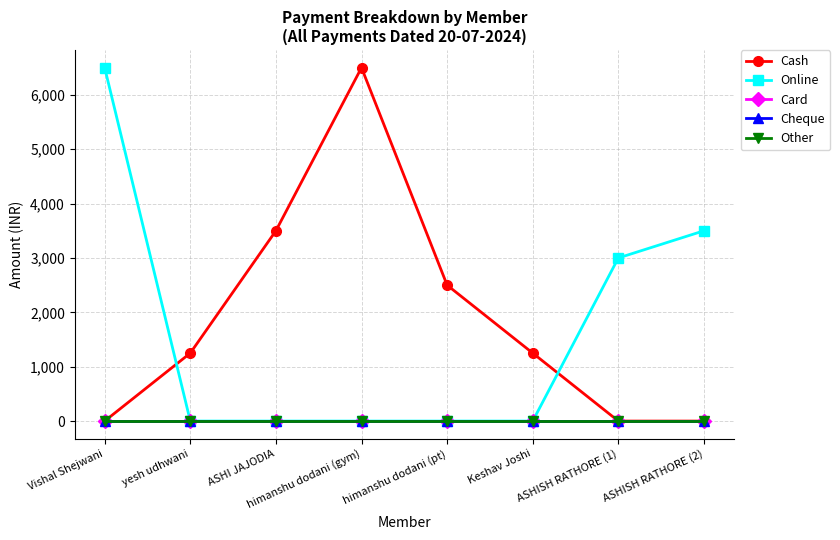

True or false: Cheque and Card cross at least once.

False